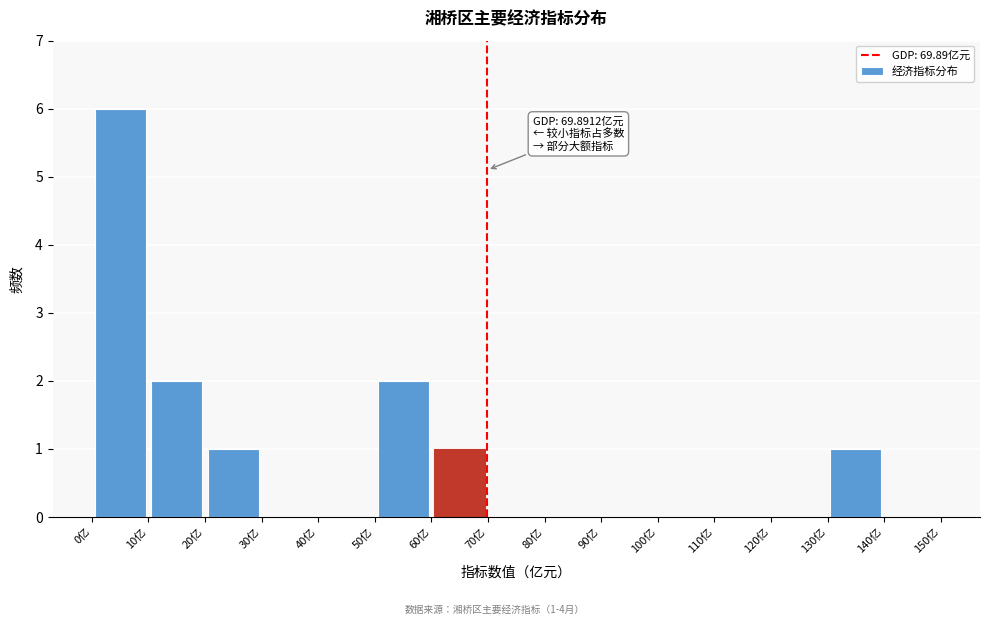

Which range on the x-axis has the tallest bar?

0 to 10